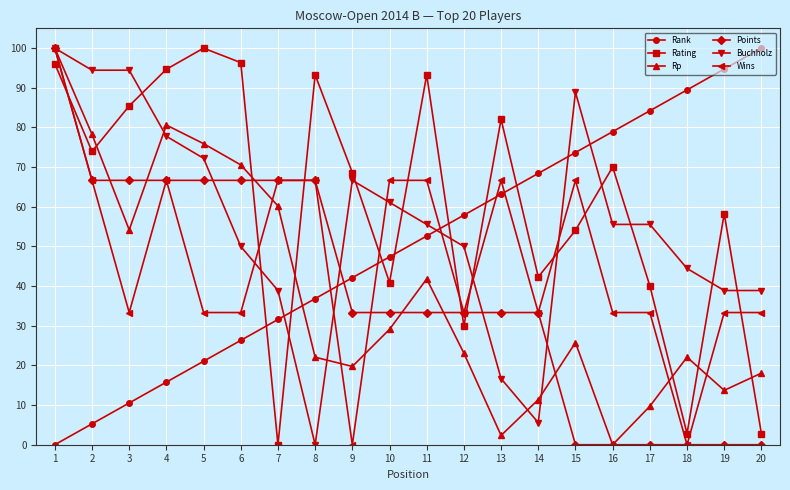

Between 11 and 14, which series saw the biggest shift?

Rating